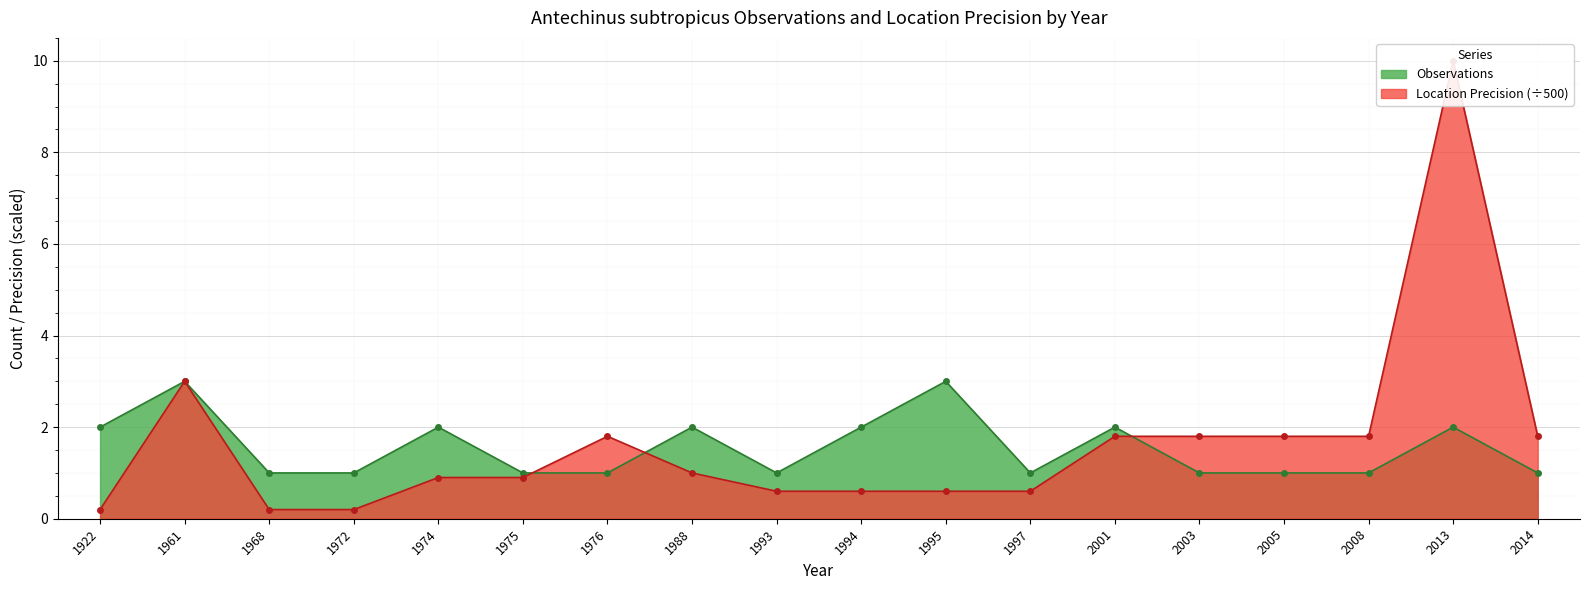

True or false: Observations and LocationPrecision cross at least once.

True